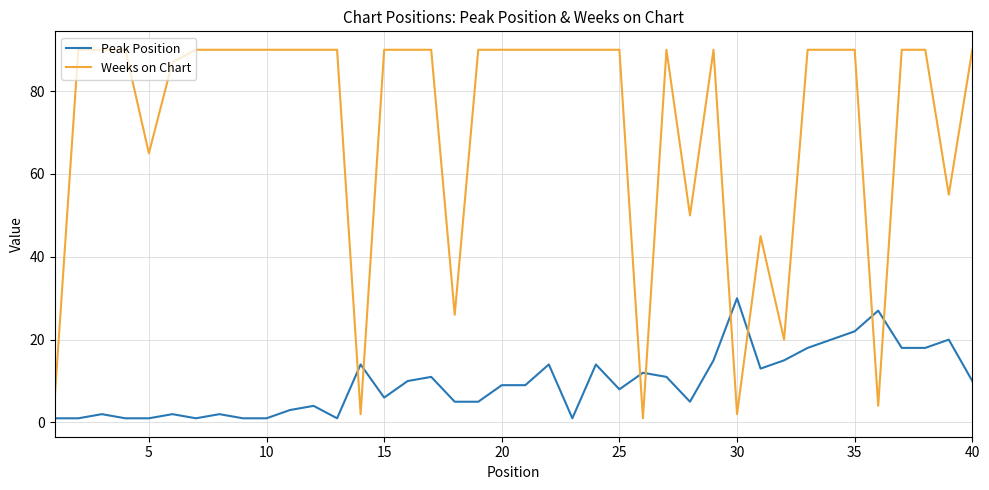

Which series has the largest total across all categories?

Weeks on Chart